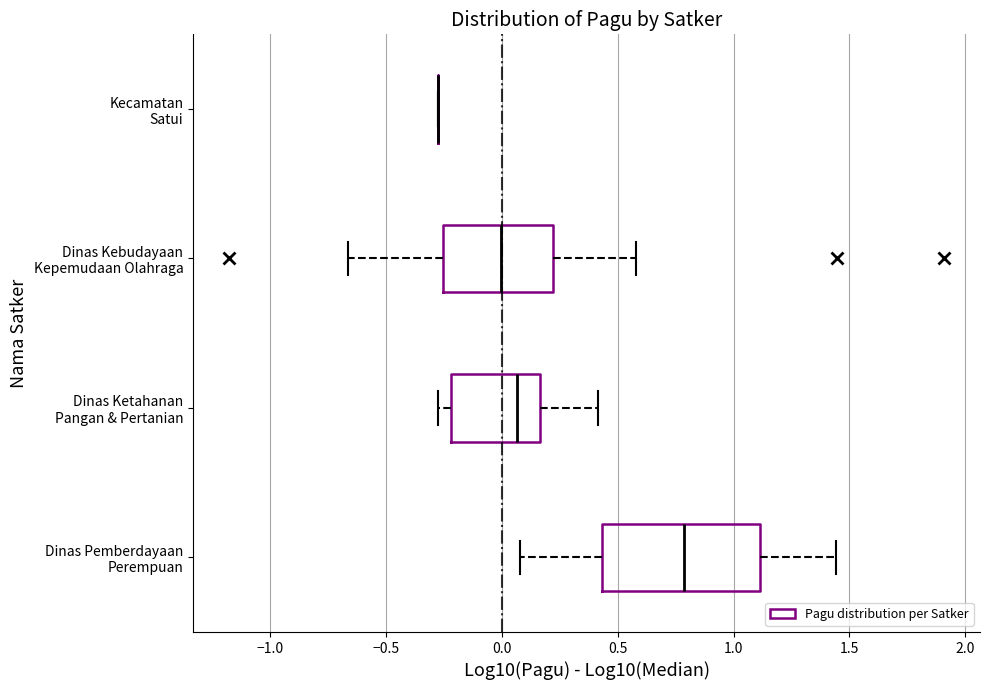

Comparing the boxes themselves (not the whiskers), which one is the widest?

Dinas Pemberdayaan Perempuan